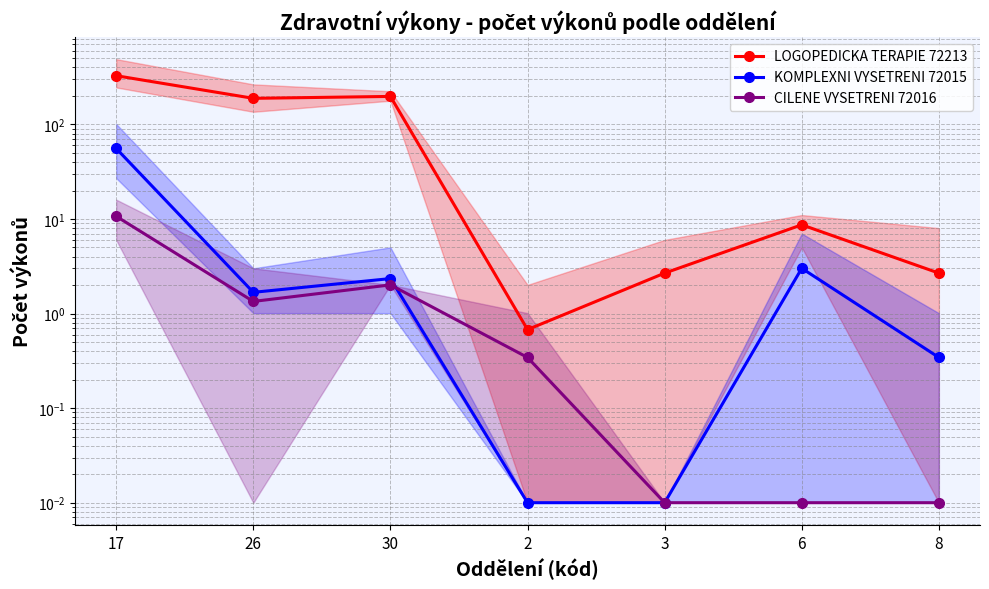

At which category does the chart reach its peak across all series?

17